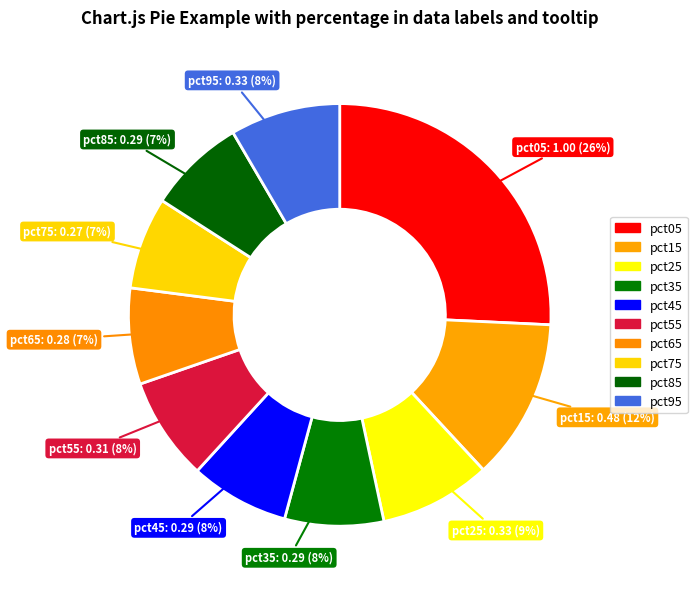

Rank the categories by value from lowest to highest.

pct75, pct65, pct85, pct35, pct45, pct55, pct95, pct25, pct15, pct05